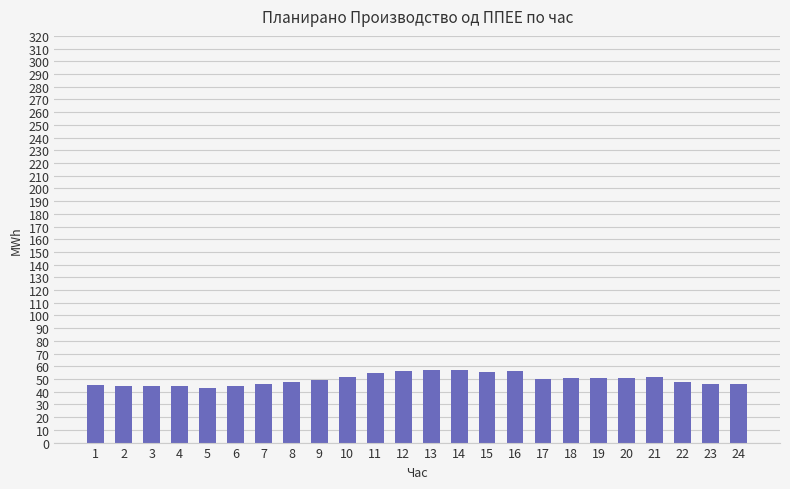

What is the value of the 24th bar from the left?

46.1